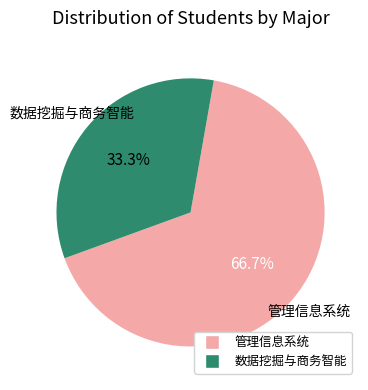

Does 数据挖掘与商务智能 represent more than half of the total?

No